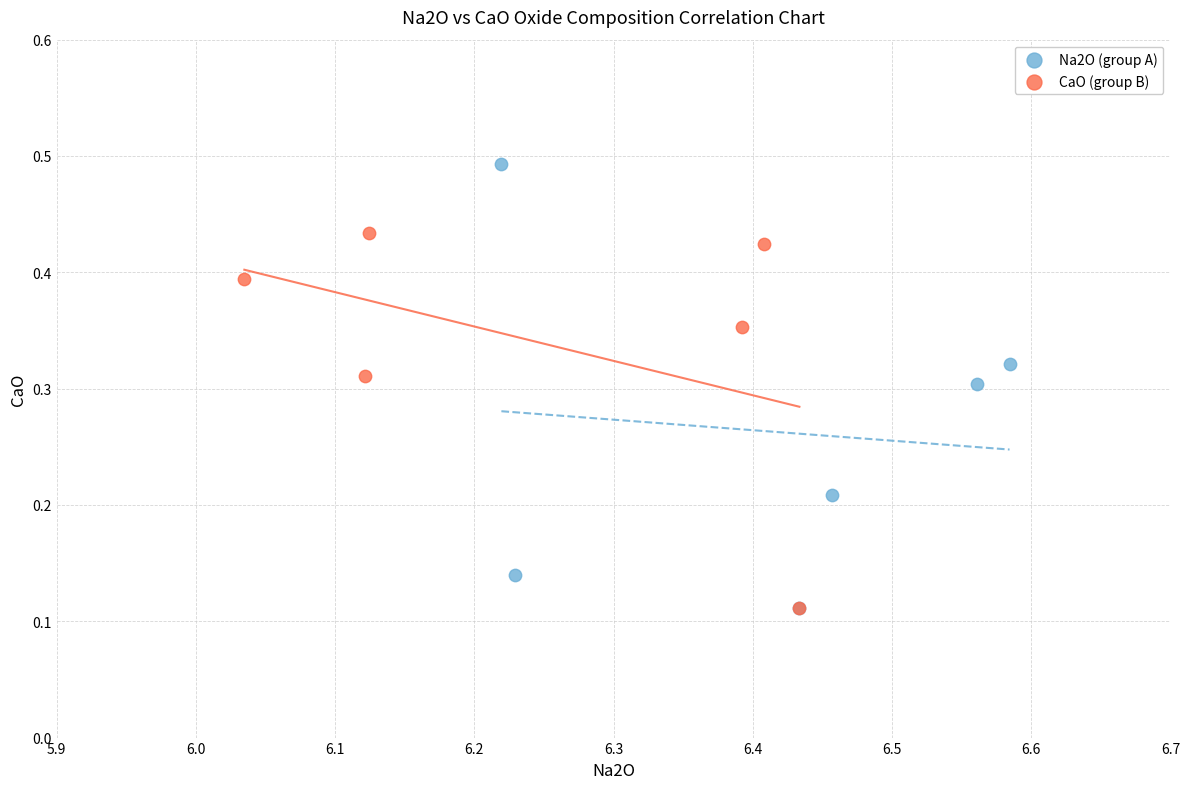

Which series has the widest spread of Y values?

Na2O (group A)